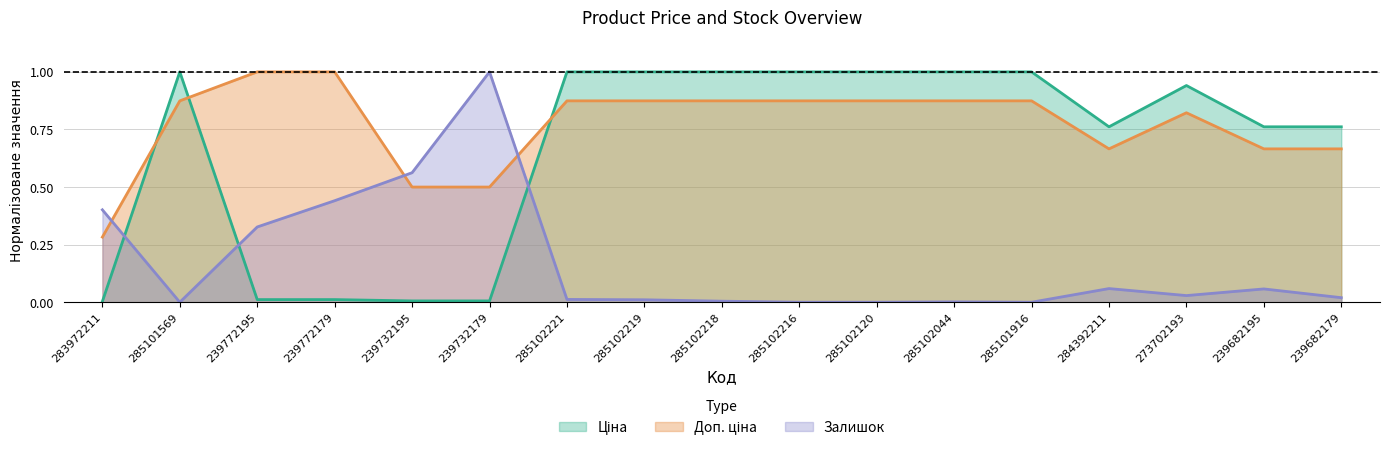

At which category does Ціна reach its first local peak?

285101569